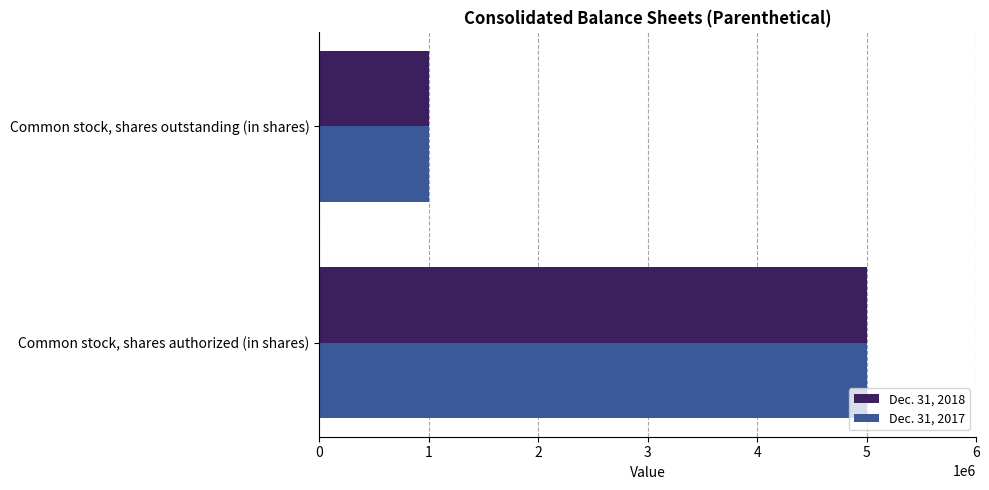

Is it true that Dec. 31, 2018 equals 5000000 at Common stock, shares authorized (in shares)?

True